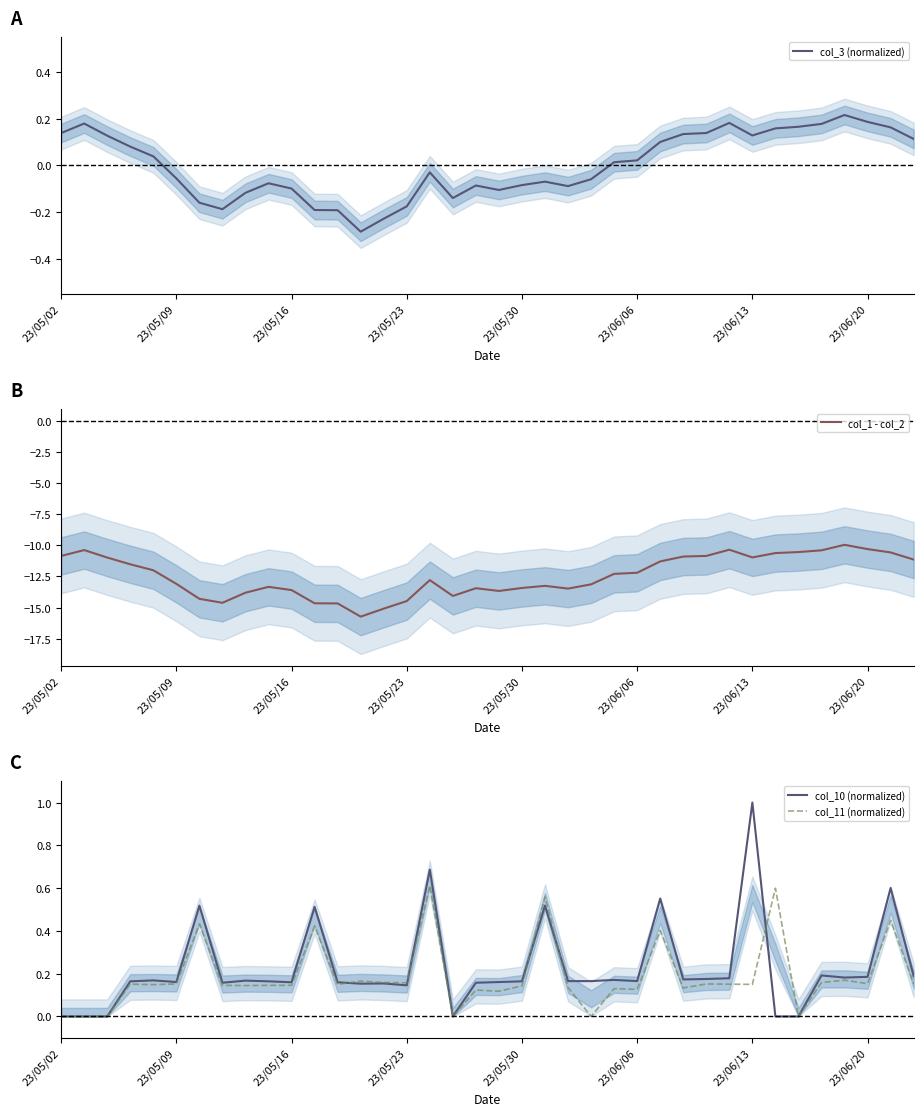

True or false: col_11 (normalized) and col_1 - col_2 cross at least once.

False